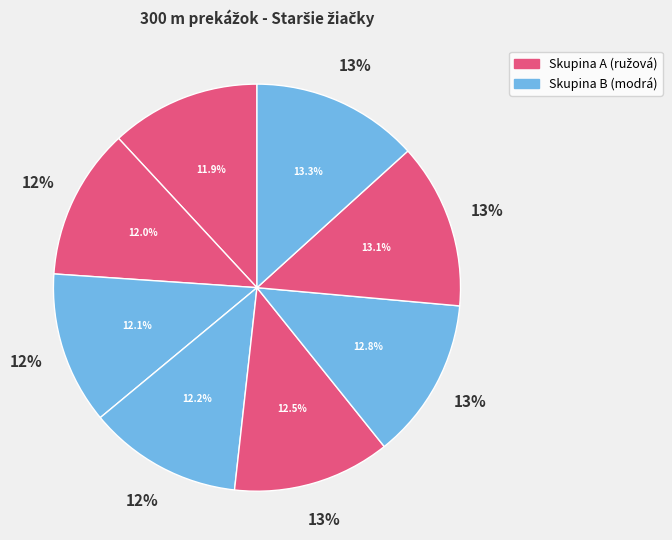

Rank the categories by value from lowest to highest.

Lörinczová Sofia, Vaňová Ema, Čanecká Nina, Mičániová Katka, Dučaiová Dorota, Kulichová Kristína, Stanová Soňa, Karhanová Emma